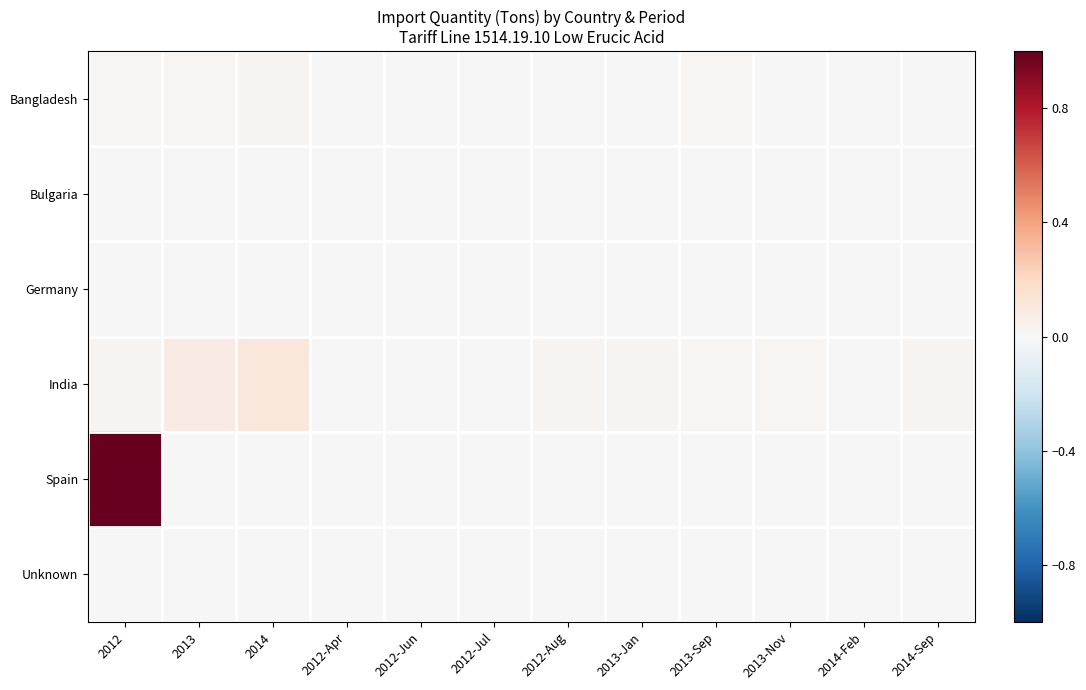

Reading left to right, what are all the values shown in this chart?

Bangladesh: 2012=0.0	2013=0.0	2014=0.0	2012-Apr=0.0	2012-Jun=0.0	2012-Jul=0.0	2012-Aug=0.0	2013-Jan=0.0	2013-Sep=0.0	2013-Nov=0.0	2014-Feb=0.0	2014-Sep=0.0
Bulgaria: 2012=0.0	2013=0.0	2014=0.0	2012-Apr=0.0	2012-Jun=0.0	2012-Jul=0.0	2012-Aug=0.0	2013-Jan=0.0	2013-Sep=0.0	2013-Nov=0.0	2014-Feb=0.0	2014-Sep=0.0
Germany: 2012=0.0	2013=0.0	2014=0.0	2012-Apr=0.0	2012-Jun=0.0	2012-Jul=0.0	2012-Aug=0.0	2013-Jan=0.0	2013-Sep=0.0	2013-Nov=0.0	2014-Feb=0.0	2014-Sep=0.0
India: 2012=0.0	2013=0.1	2014=0.1	2012-Apr=0.0	2012-Jun=0.0	2012-Jul=0.0	2012-Aug=0.0	2013-Jan=0.0	2013-Sep=0.0	2013-Nov=0.0	2014-Feb=0.0	2014-Sep=0.0
Spain: 2012=1.0	2013=0.0	2014=0.0	2012-Apr=0.0	2012-Jun=0.0	2012-Jul=0.0	2012-Aug=0.0	2013-Jan=0.0	2013-Sep=0.0	2013-Nov=0.0	2014-Feb=0.0	2014-Sep=0.0
Unknown: 2012=0.0	2013=0.0	2014=0.0	2012-Apr=0.0	2012-Jun=0.0	2012-Jul=0.0	2012-Aug=0.0	2013-Jan=0.0	2013-Sep=0.0	2013-Nov=0.0	2014-Feb=0.0	2014-Sep=0.0